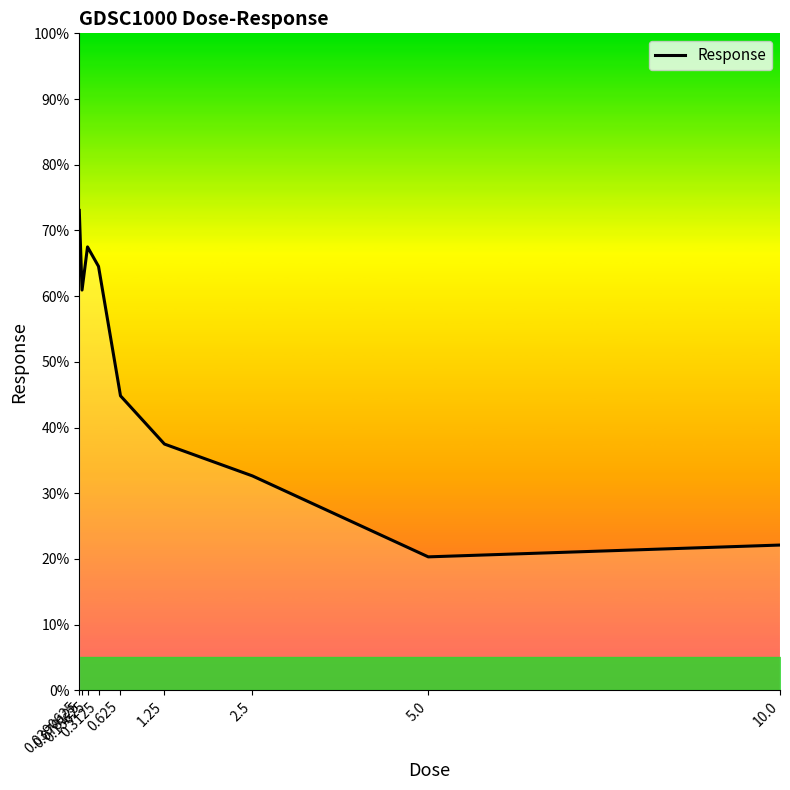

True or false: the data shows 37.5 at 1.25.

True